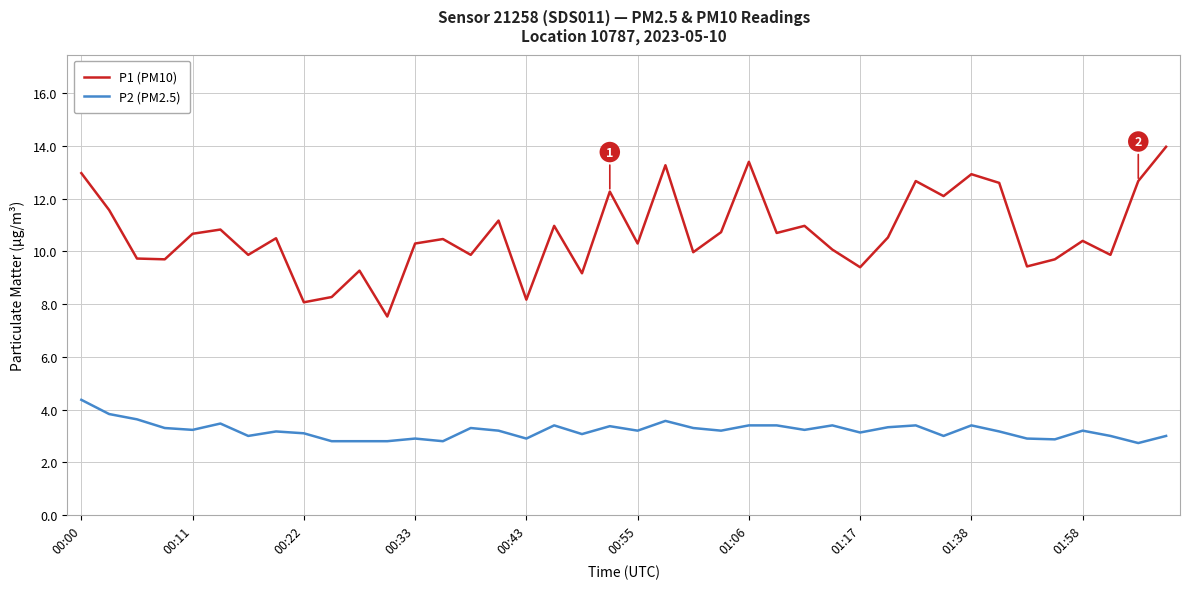

Which series has the largest total across all categories?

P1 (PM10)